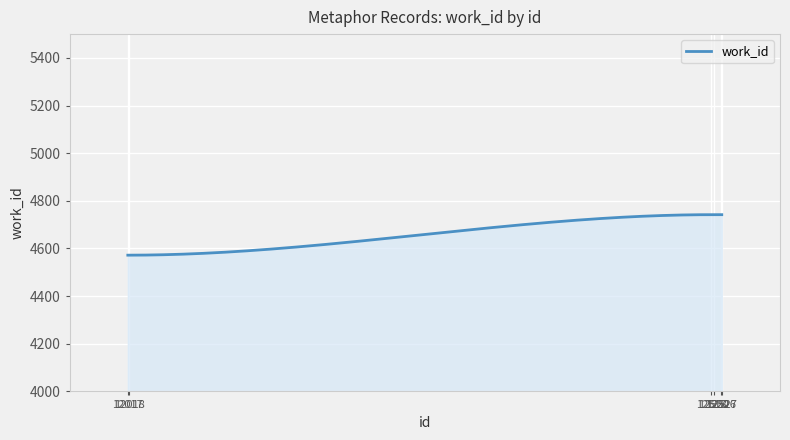

What is the maximum value shown in the chart?

4742.0